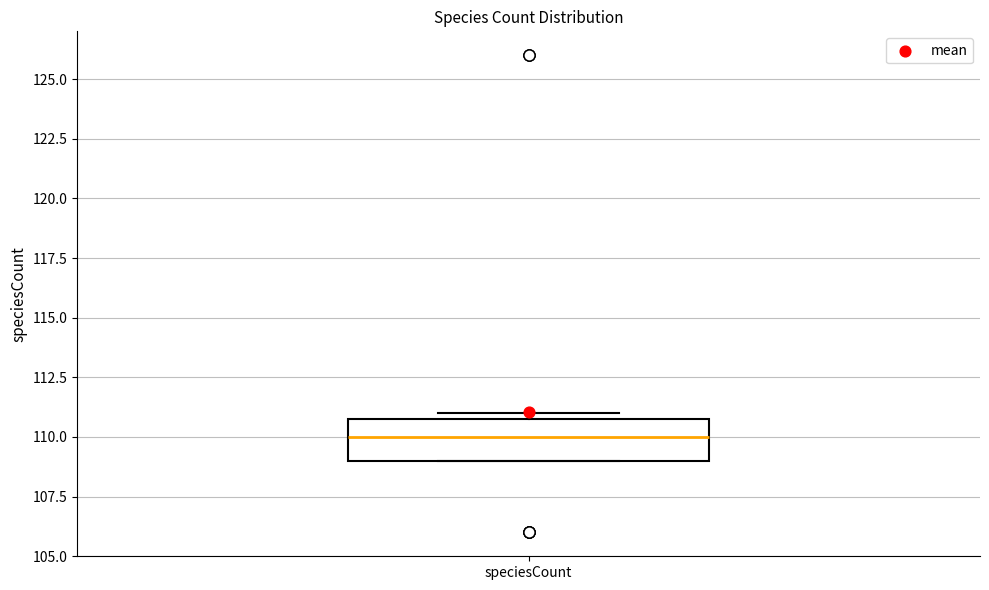

Where is the lower edge of the box for speciesCount on the y-axis? The values are not printed on the chart, so give them approximately, as read against the axis.

109